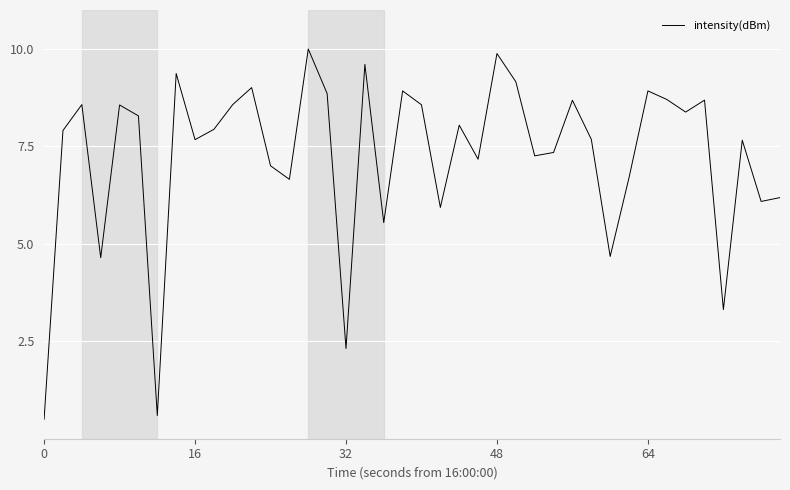

What is the difference between the maximum and minimum values?

9.5